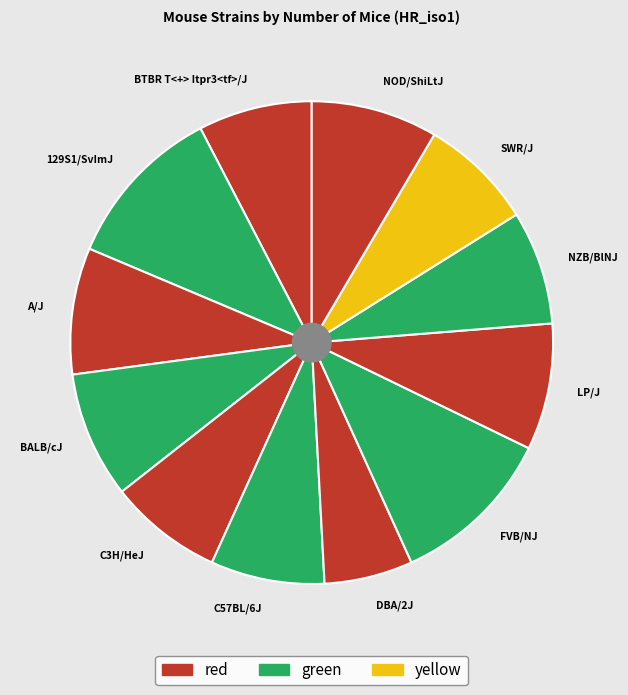

Count the number of slices in the pie.

12